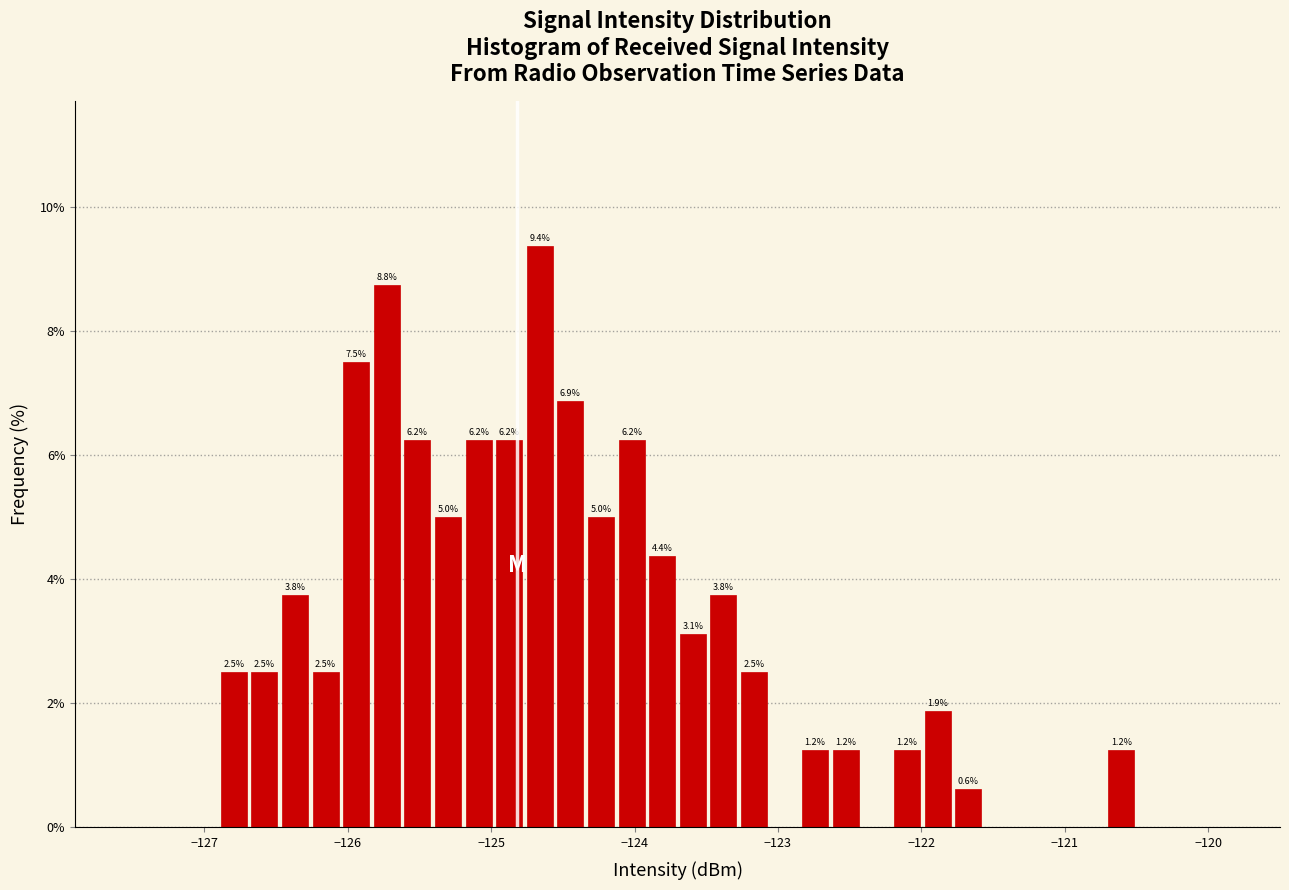

Around what value on the x-axis is the tallest bar? Give the approximate position of its centre, as read against the axis.

-124.7